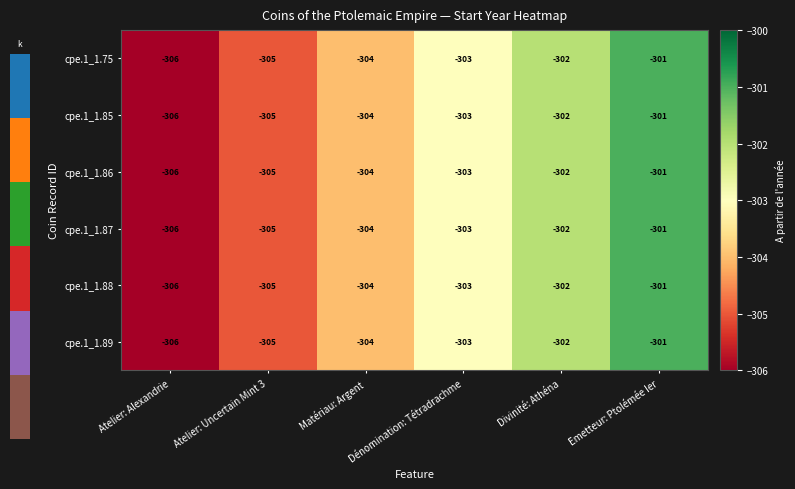

At which label is cpe.1_1.75 closest to -303?

Dénomination: Tétradrachme